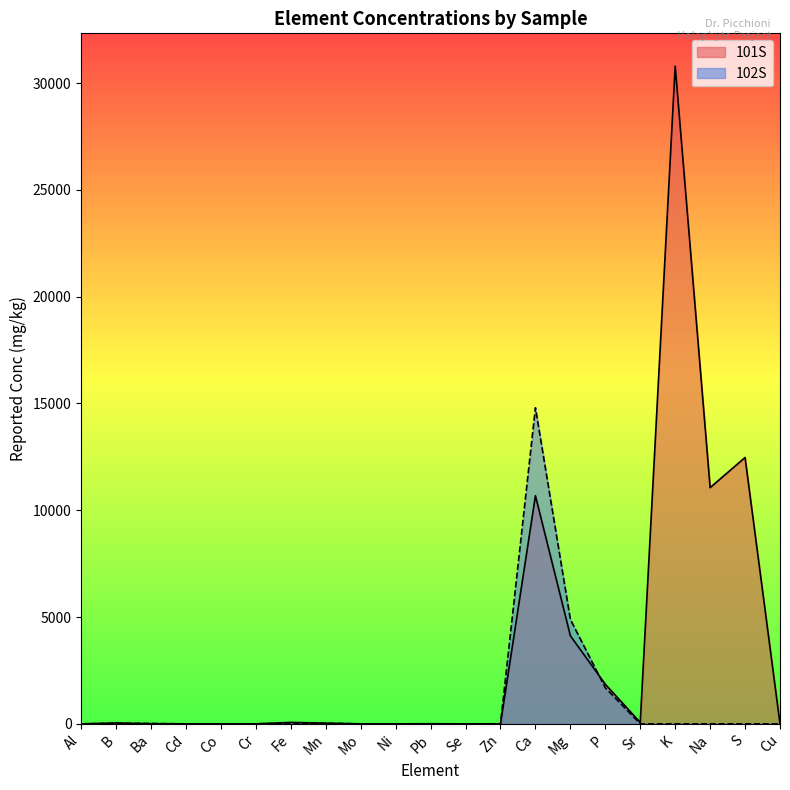

How many distinct data groups are displayed?

2